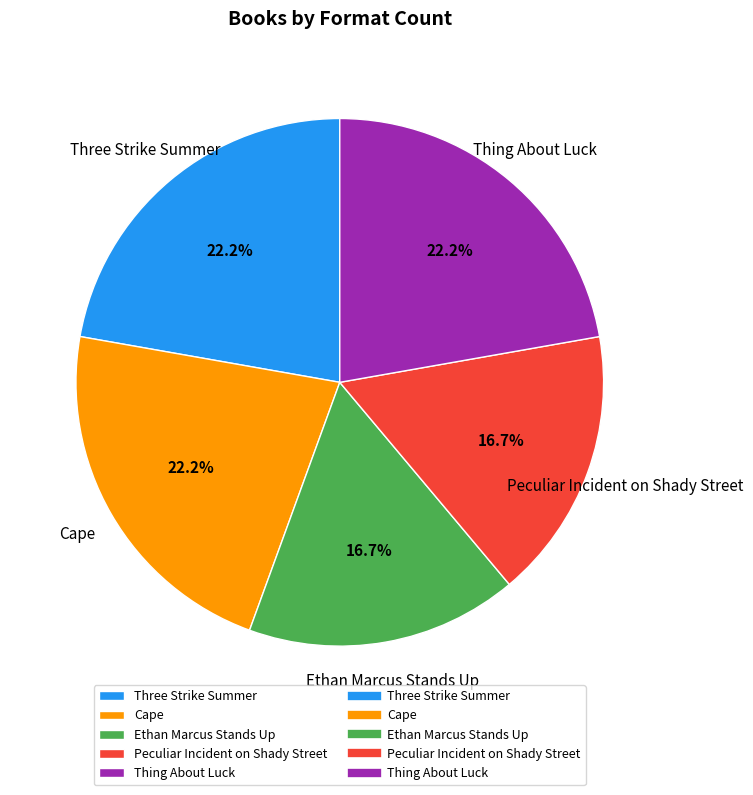

How much of the chart is everything except Peculiar Incident on Shady Street?

83.3%